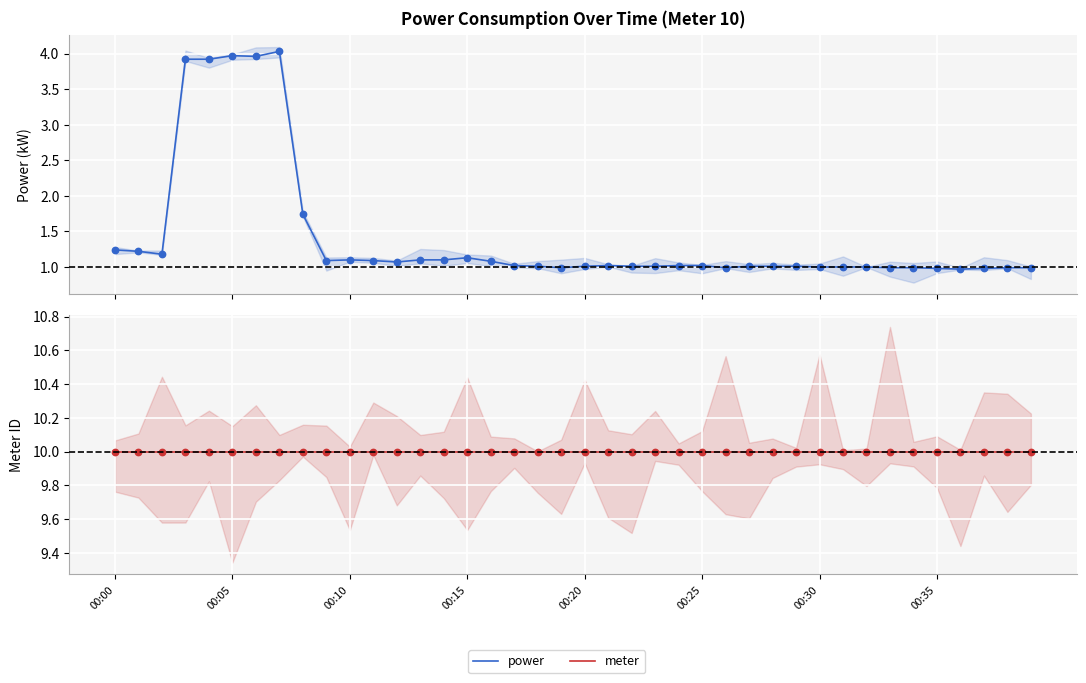

What are all the series names shown in the legend?

power, meter